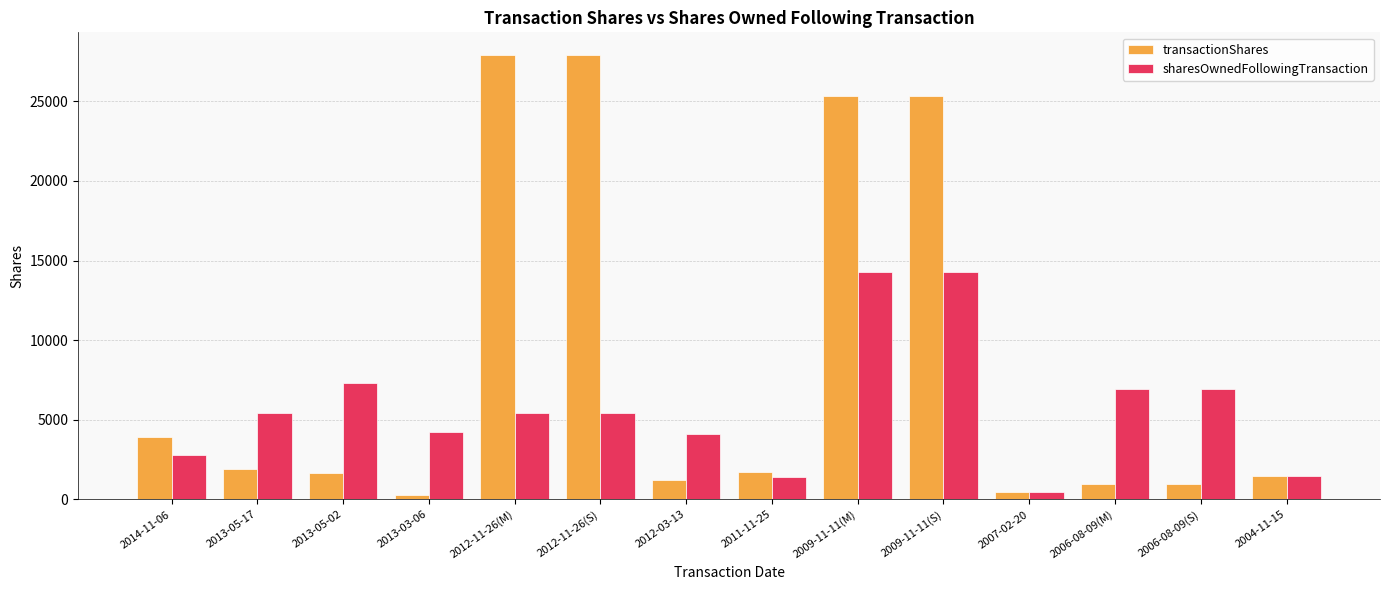

How many values in the sharesOwnedFollowingTransaction series are below 5402?

6